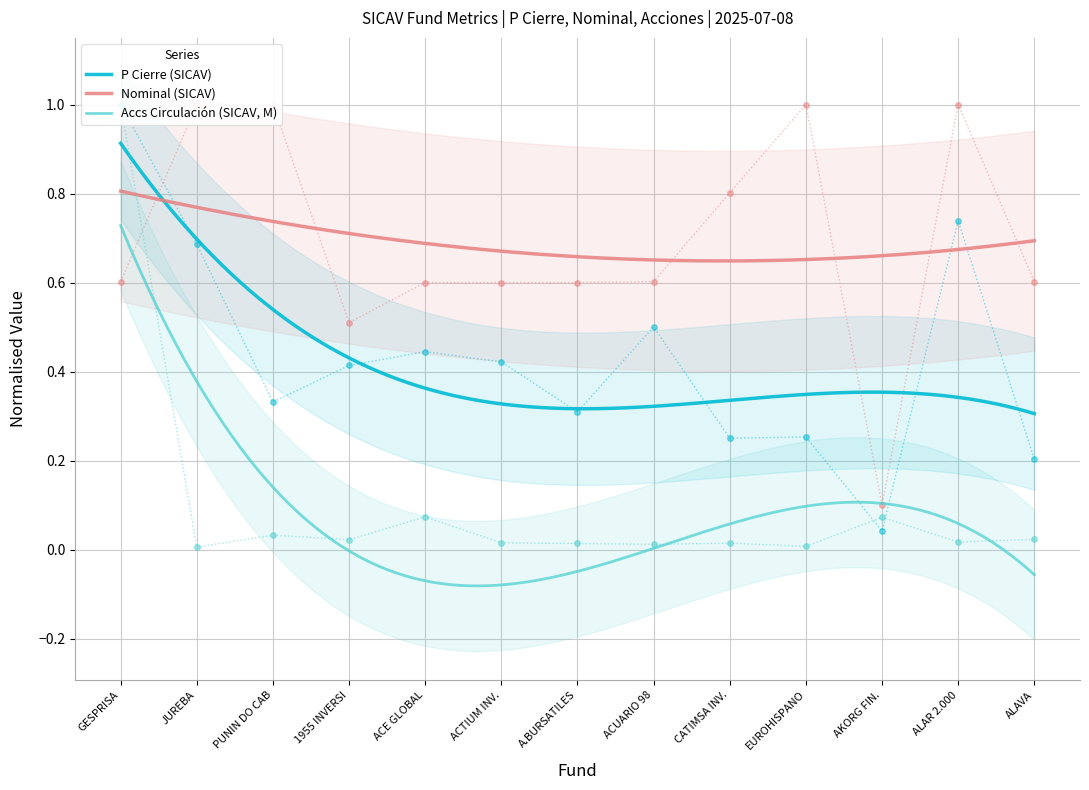

Which series has the largest total across all categories?

Nominal (SICAV)